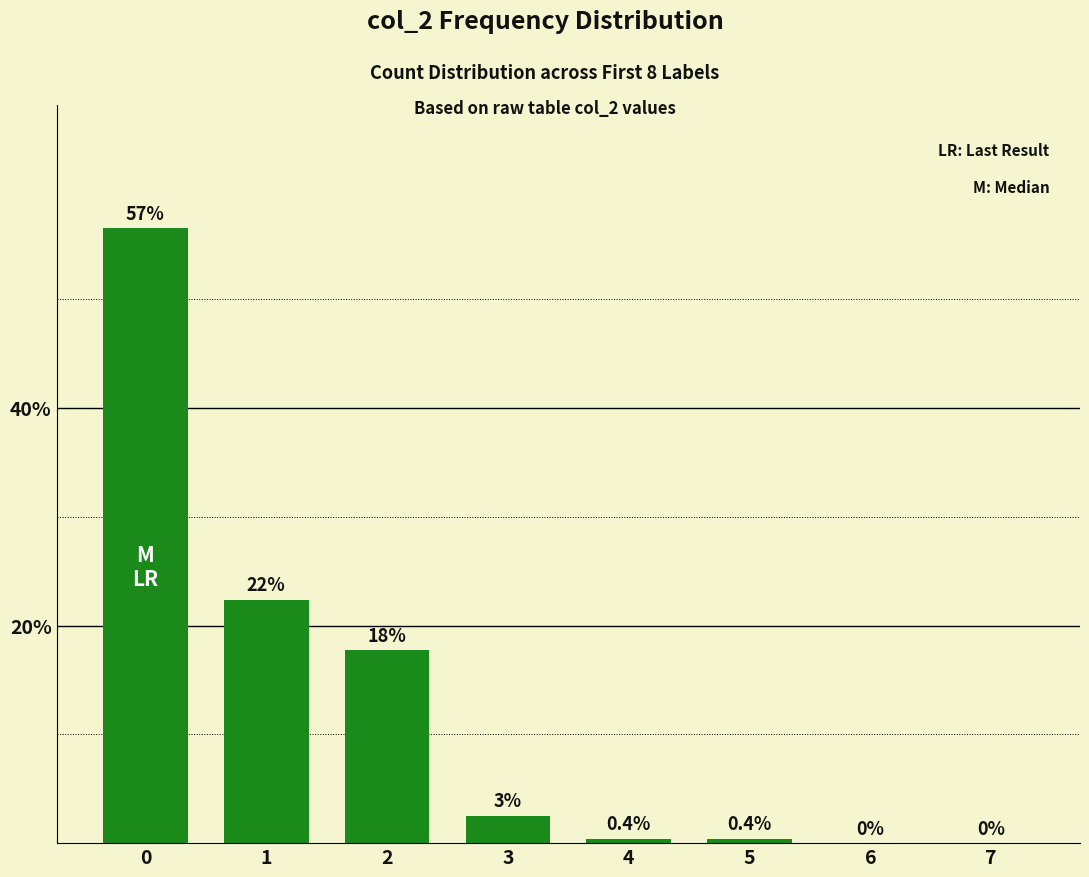

What is the average value?

12.5